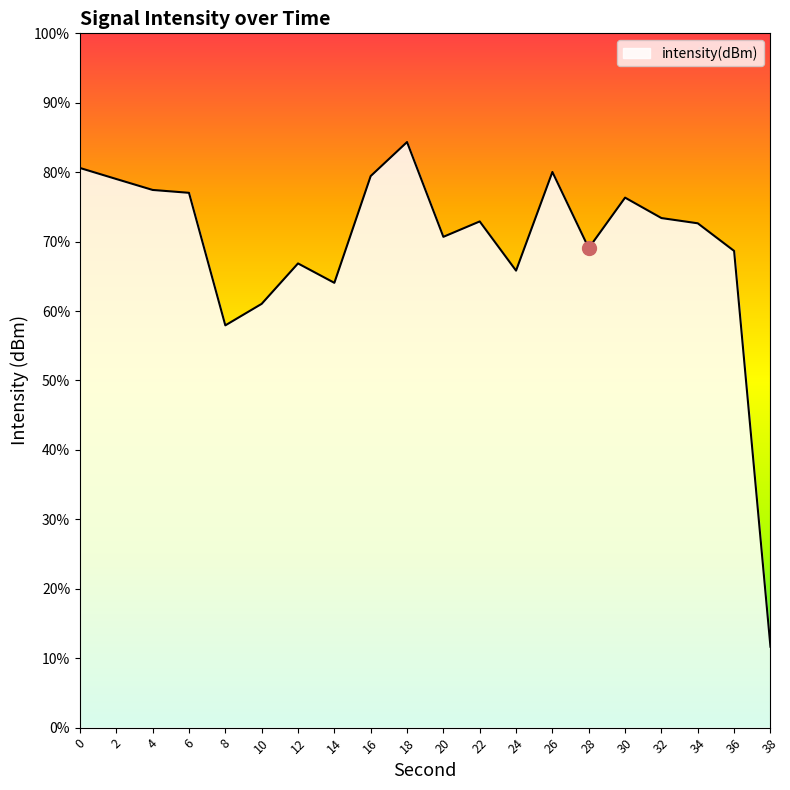

Reading right to left, transcribe all the data shown in this chart.

-144.2	-115.7	-113.7	-113.3	-111.8	-115.5	-110.0	-117.1	-113.5	-114.7	-107.8	-110.3	-118.0	-116.6	-119.5	-121.0	-111.5	-111.3	-110.5	-109.7